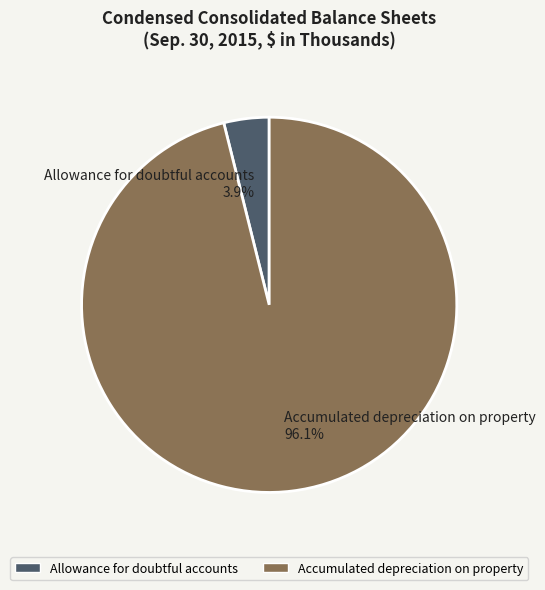

To the nearest percent, what is the combined percentage of Allowance for doubtful accounts and Accumulated depreciation on property?

100%